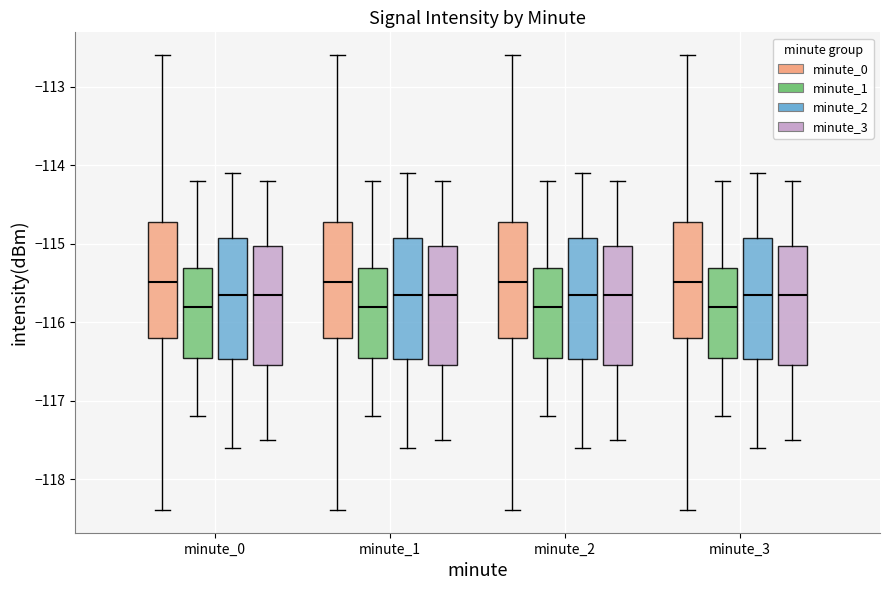

Reading left to right, read every box against the y-axis: the position of its median line, the range the box covers, and the ends of its whiskers. The values are not printed on the chart, so give them approximately, as read against the axis.

minute_0 (minute_0): median -115.5, box -116.2 to -114.7, whiskers -118.4 to -112.6
minute_0 (minute_1): median -115.8, box -116.4 to -115.3, whiskers -117.2 to -114.2
minute_0 (minute_2): median -115.6, box -116.5 to -114.9, whiskers -117.6 to -114.1
minute_0 (minute_3): median -115.6, box -116.5 to -115.0, whiskers -117.5 to -114.2
minute_1 (minute_0): median -115.5, box -116.2 to -114.7, whiskers -118.4 to -112.6
minute_1 (minute_1): median -115.8, box -116.4 to -115.3, whiskers -117.2 to -114.2
minute_1 (minute_2): median -115.6, box -116.5 to -114.9, whiskers -117.6 to -114.1
minute_1 (minute_3): median -115.6, box -116.5 to -115.0, whiskers -117.5 to -114.2
minute_2 (minute_0): median -115.5, box -116.2 to -114.7, whiskers -118.4 to -112.6
minute_2 (minute_1): median -115.8, box -116.4 to -115.3, whiskers -117.2 to -114.2
minute_2 (minute_2): median -115.6, box -116.5 to -114.9, whiskers -117.6 to -114.1
minute_2 (minute_3): median -115.6, box -116.5 to -115.0, whiskers -117.5 to -114.2
minute_3 (minute_0): median -115.5, box -116.2 to -114.7, whiskers -118.4 to -112.6
minute_3 (minute_1): median -115.8, box -116.4 to -115.3, whiskers -117.2 to -114.2
minute_3 (minute_2): median -115.6, box -116.5 to -114.9, whiskers -117.6 to -114.1
minute_3 (minute_3): median -115.6, box -116.5 to -115.0, whiskers -117.5 to -114.2